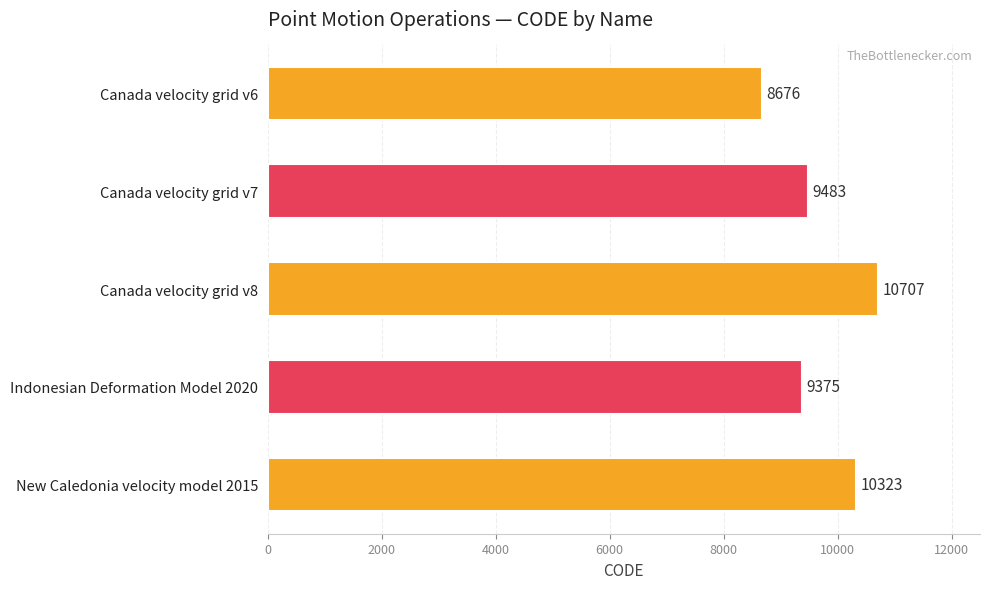

Does the chart contain any negative values?

No